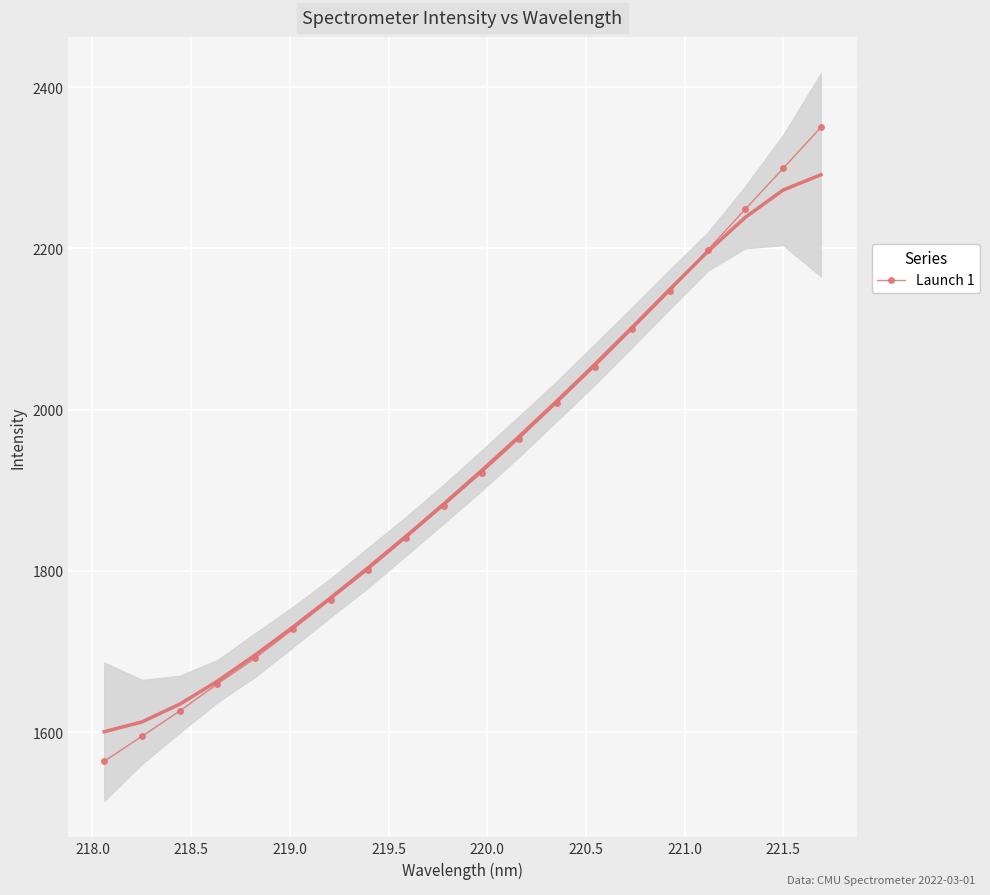

What is the smallest value displayed?

1564.0